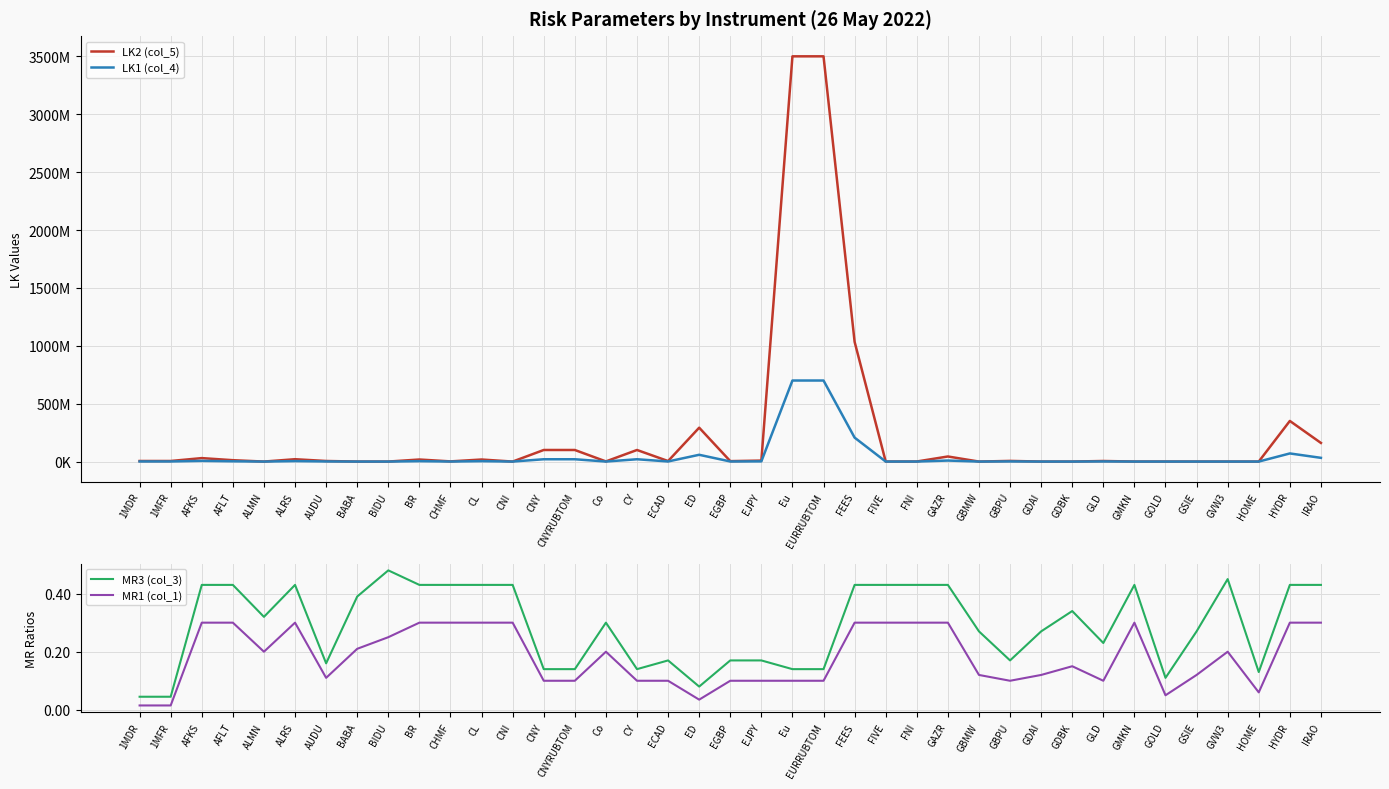

Is it true that MR1 (col_1) equals 0.0 at HOME?

False